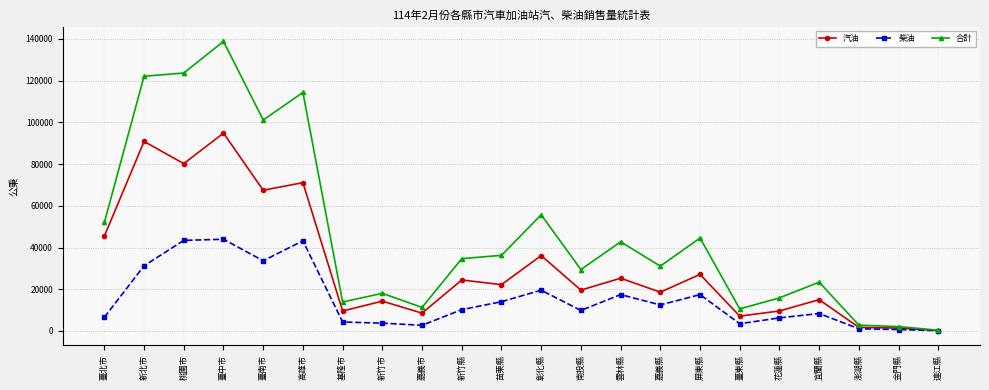

At which category does 汽油 reach its first local peak?

新北市